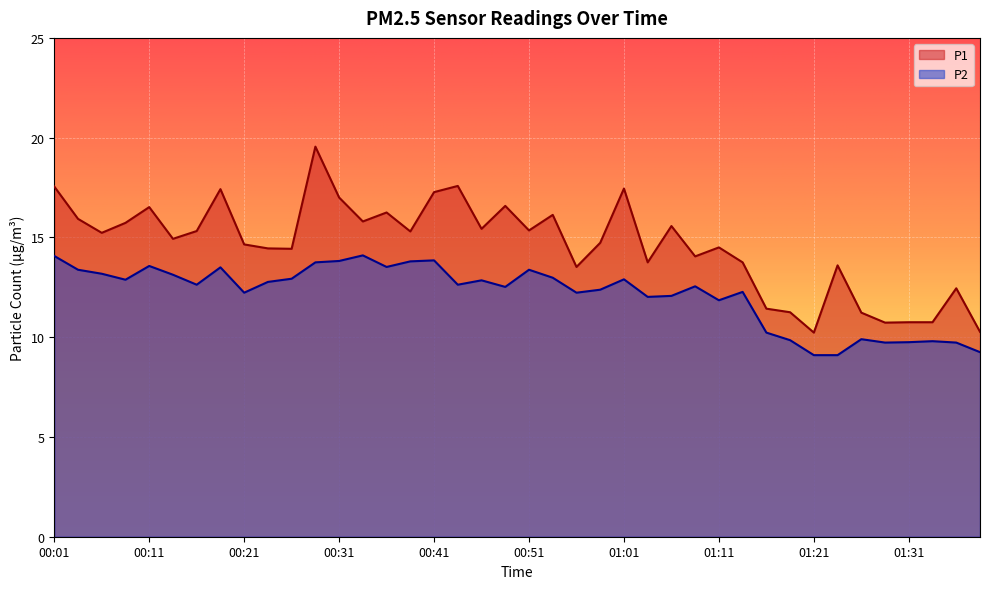

How many lines are shown in the chart?

2